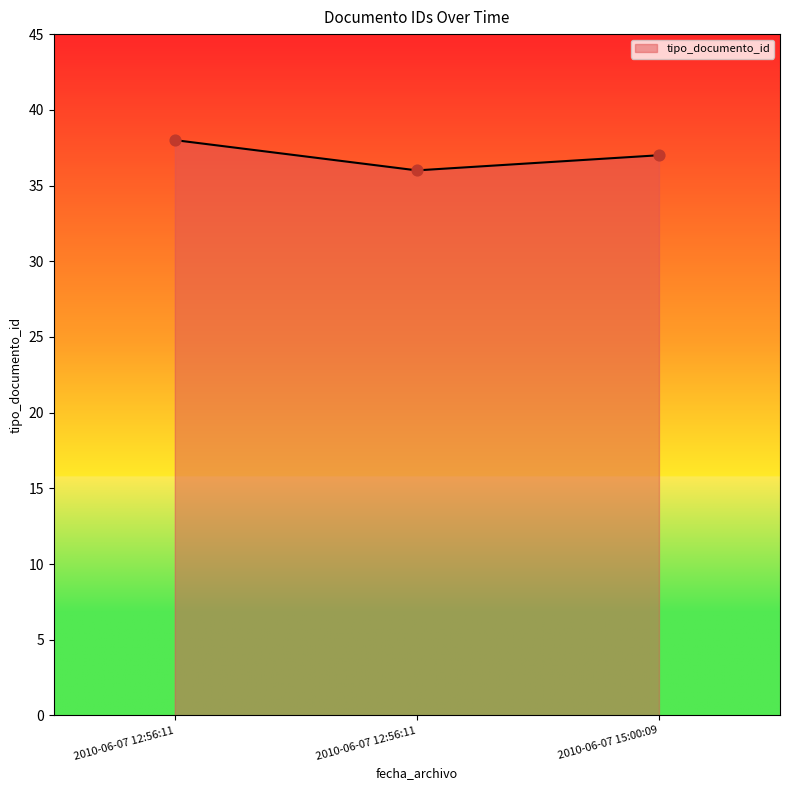

Between 2010-06-07 12:56:11 and 2010-06-07 15:00:09, which is larger?

2010-06-07 15:00:09